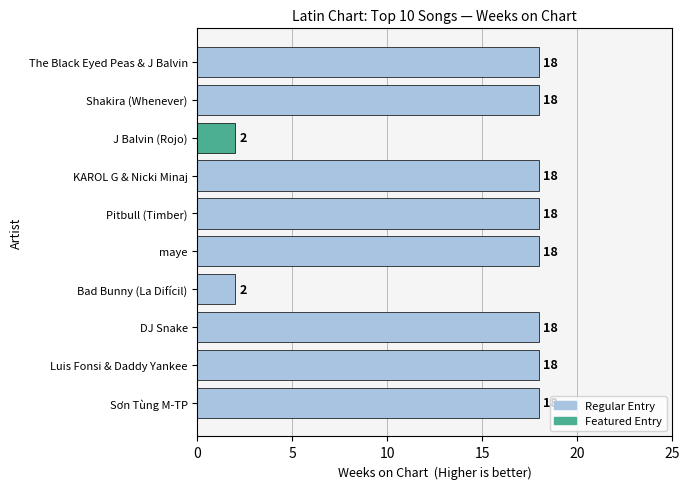

How many data points are less than 18?

2